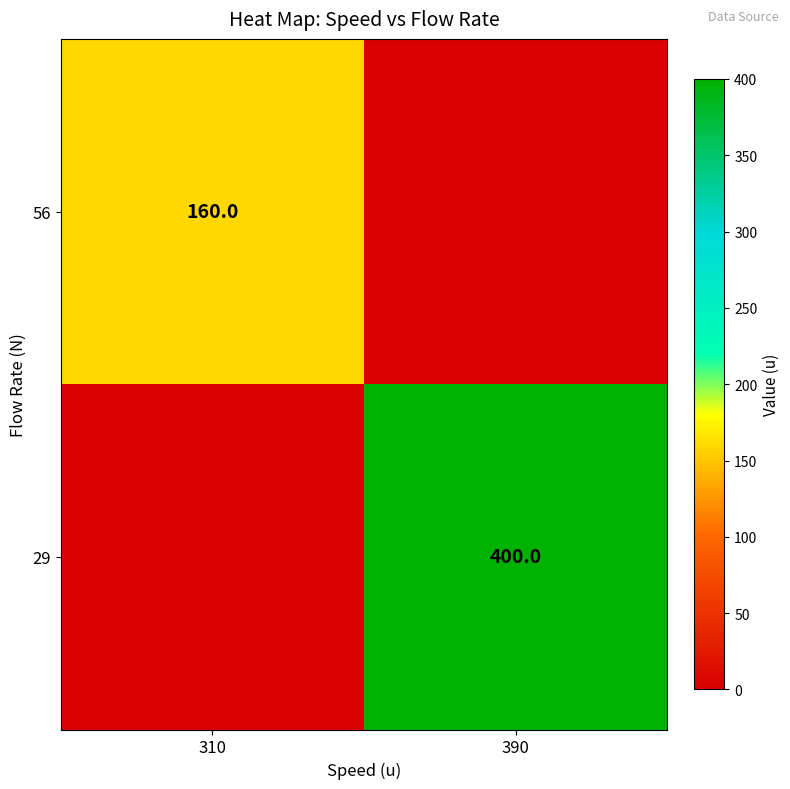

The value of 29 at 390 is 556. True or false?

False